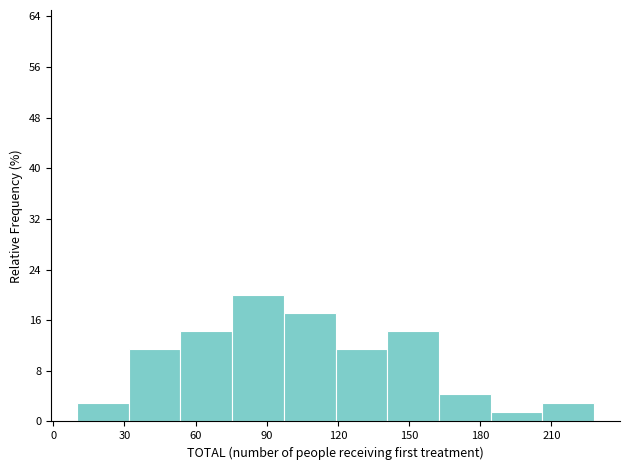

Reading left to right, transcribe this chart: for each bar, give the range it covers on the x-axis and its height. Neither the bar edges nor the heights are printed on the chart, so give them approximately, as read against the axes.

10 to 30: 3
30 to 55: 11
55 to 75: 14
75 to 95: 20
95 to 120: 17
120 to 140: 11
140 to 165: 14
165 to 185: 4
185 to 205: 1
205 to 230: 3